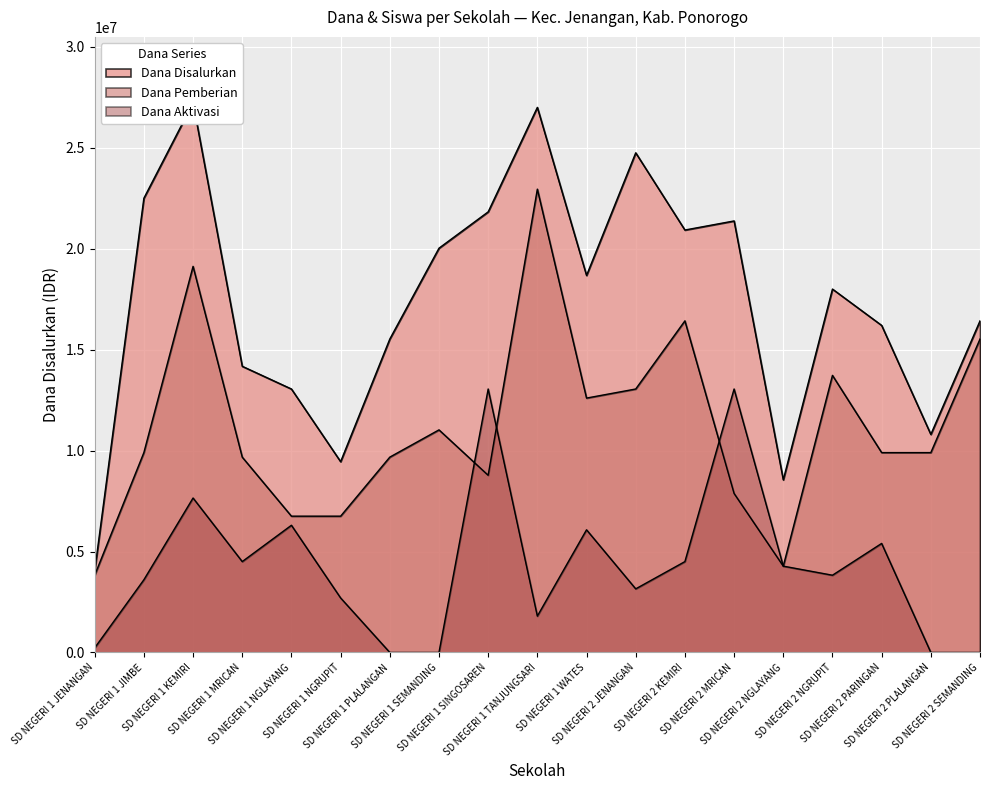

How many data points in Dana Aktivasi are less than 3825000?

9